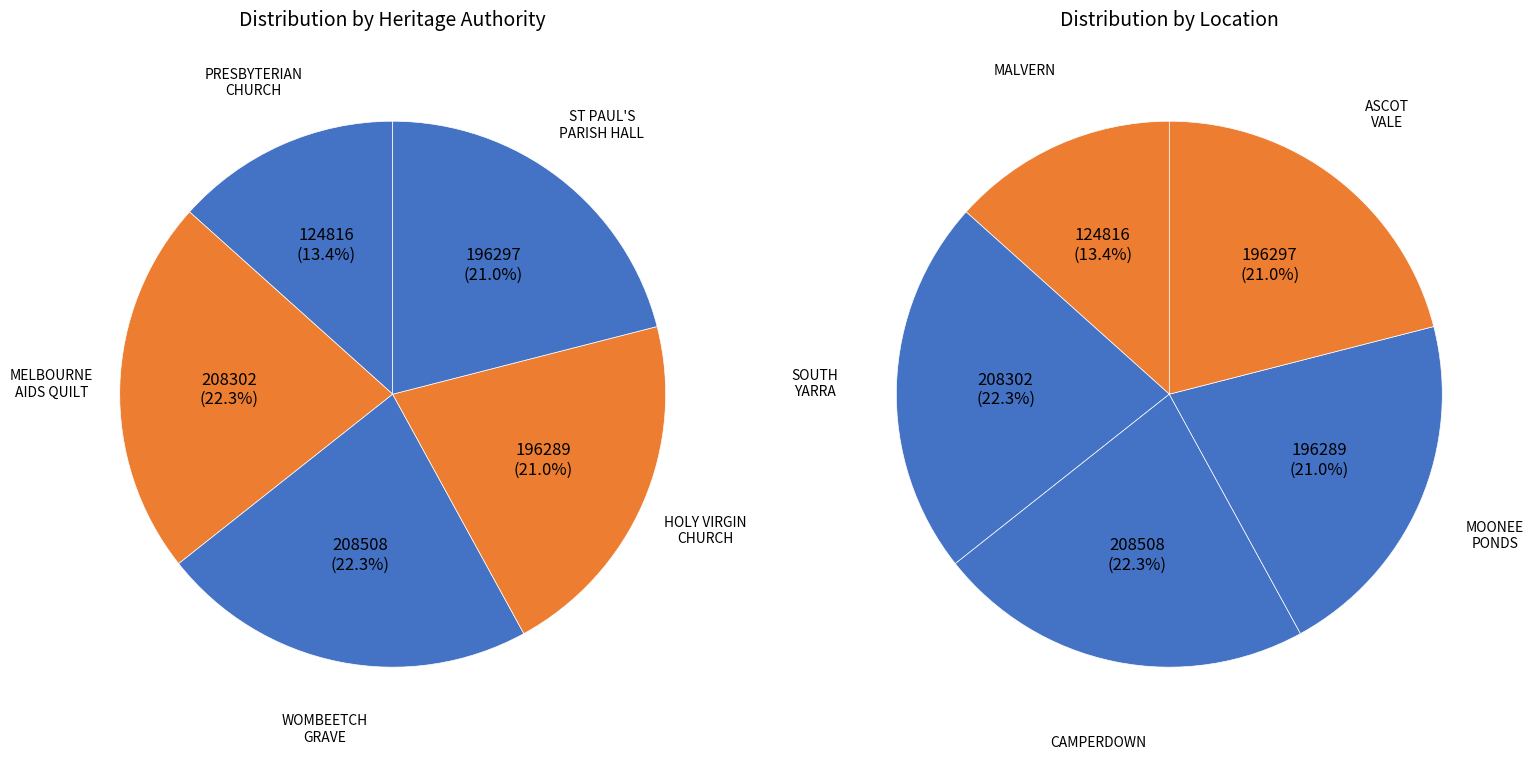

What is the smallest slice in the pie chart?

PRESBYTERIAN CHURCH